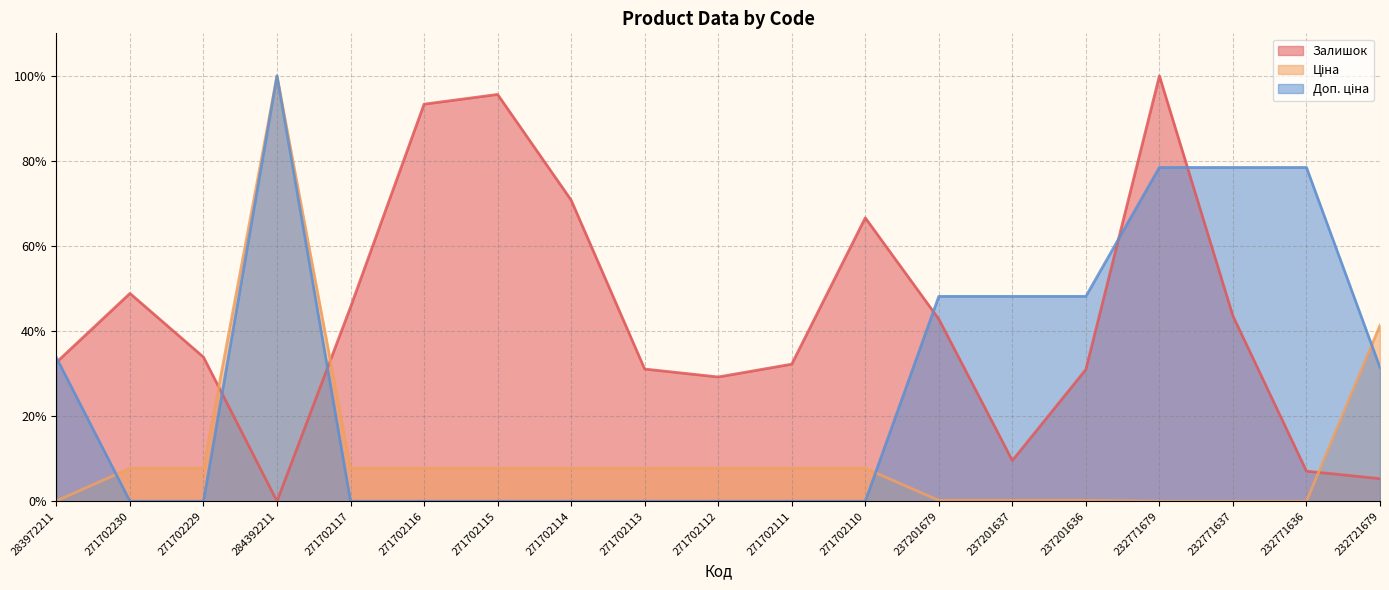

What is the difference between the maximum and second lowest values in the Залишок series?

0.9